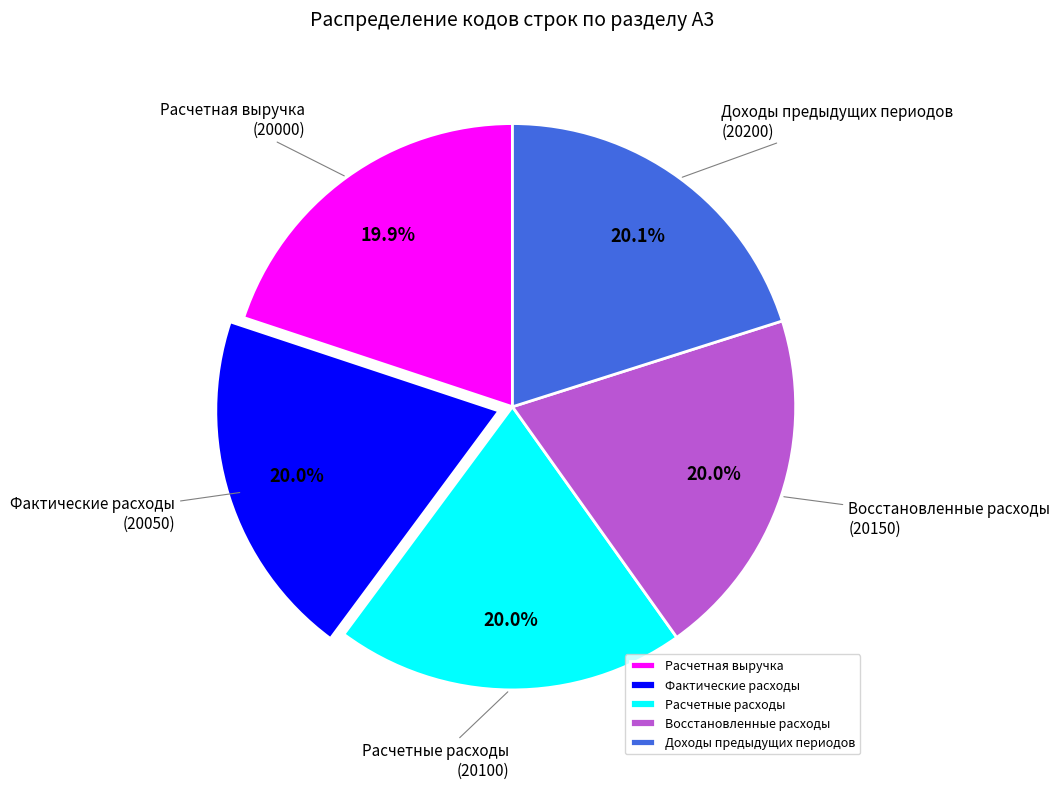

To the nearest percent, what percentage of the pie is Расчетные расходы?

20%